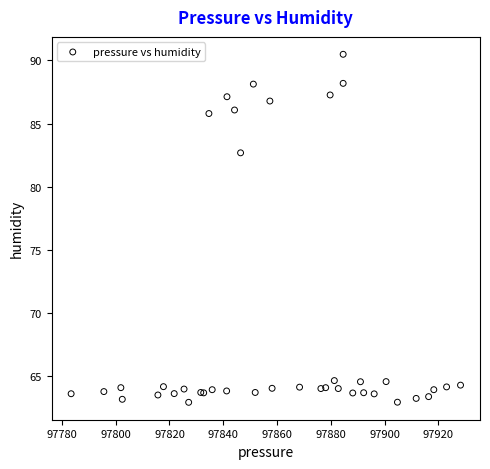

What Y value in the scatter plot is closest to 76?

82.7